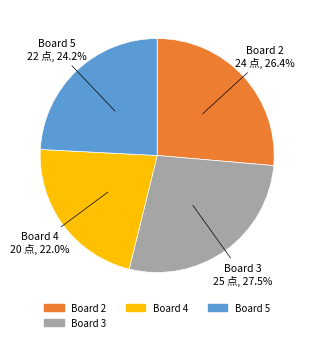

Does Board 3 represent more than half of the total?

No